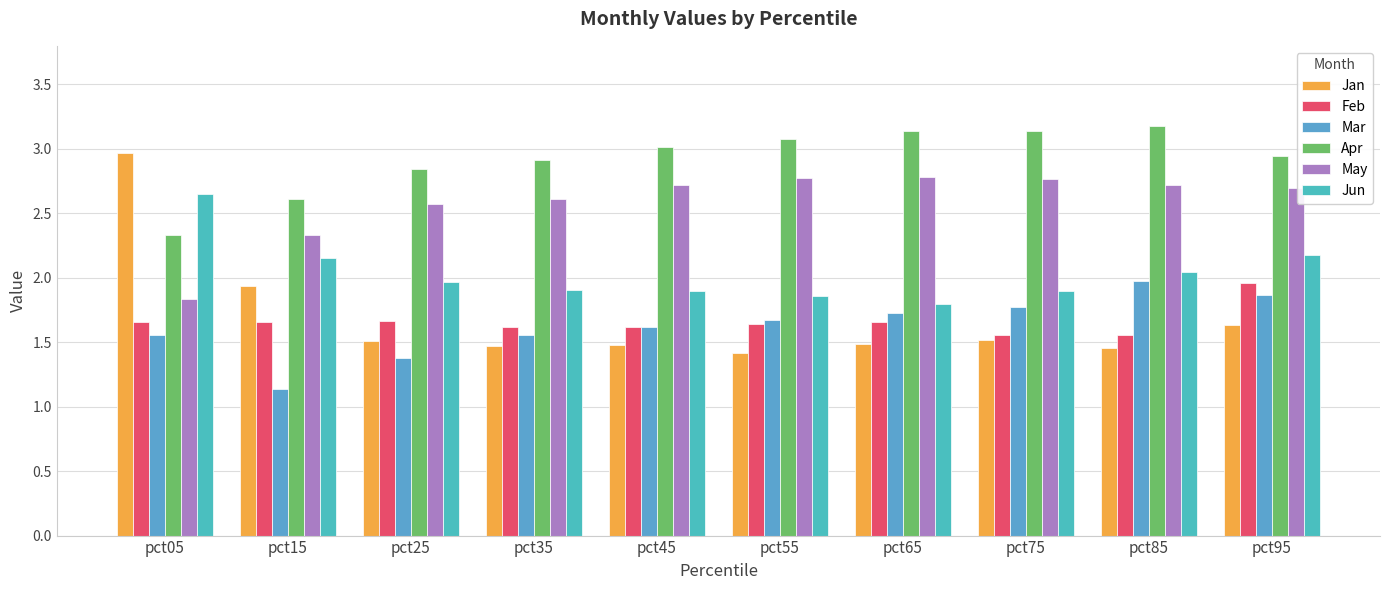

What is the sum of all May values?

25.8